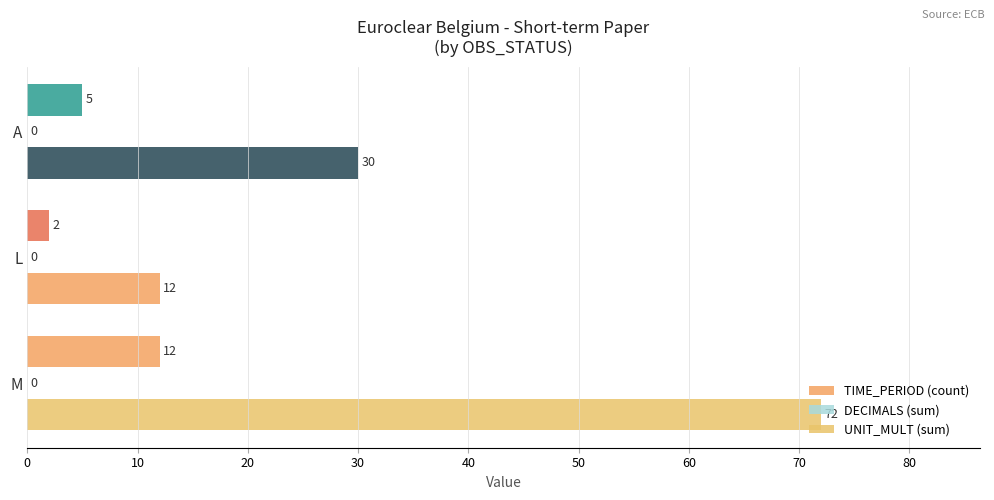

How many values in the UNIT_MULT (sum) series are below 30?

1